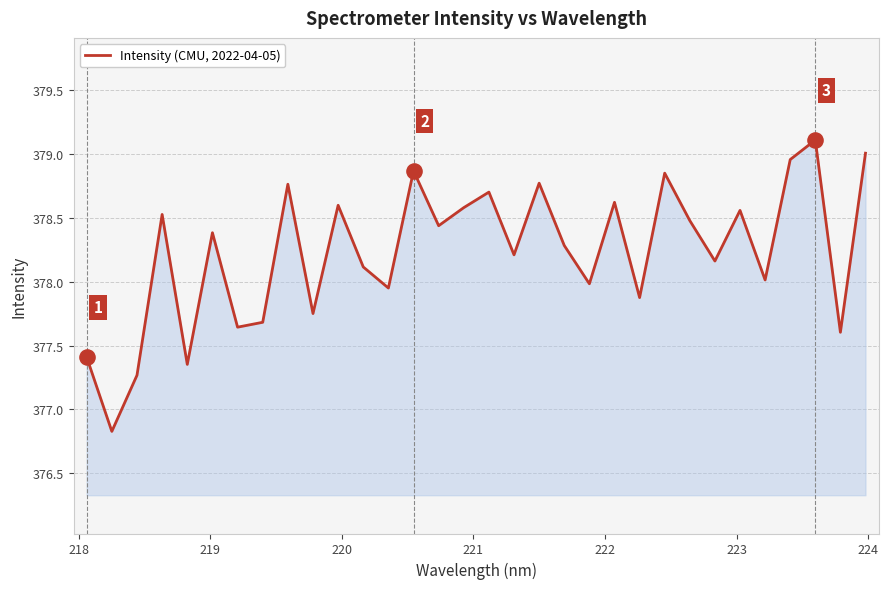

What is the minimum value shown in the chart?

376.8